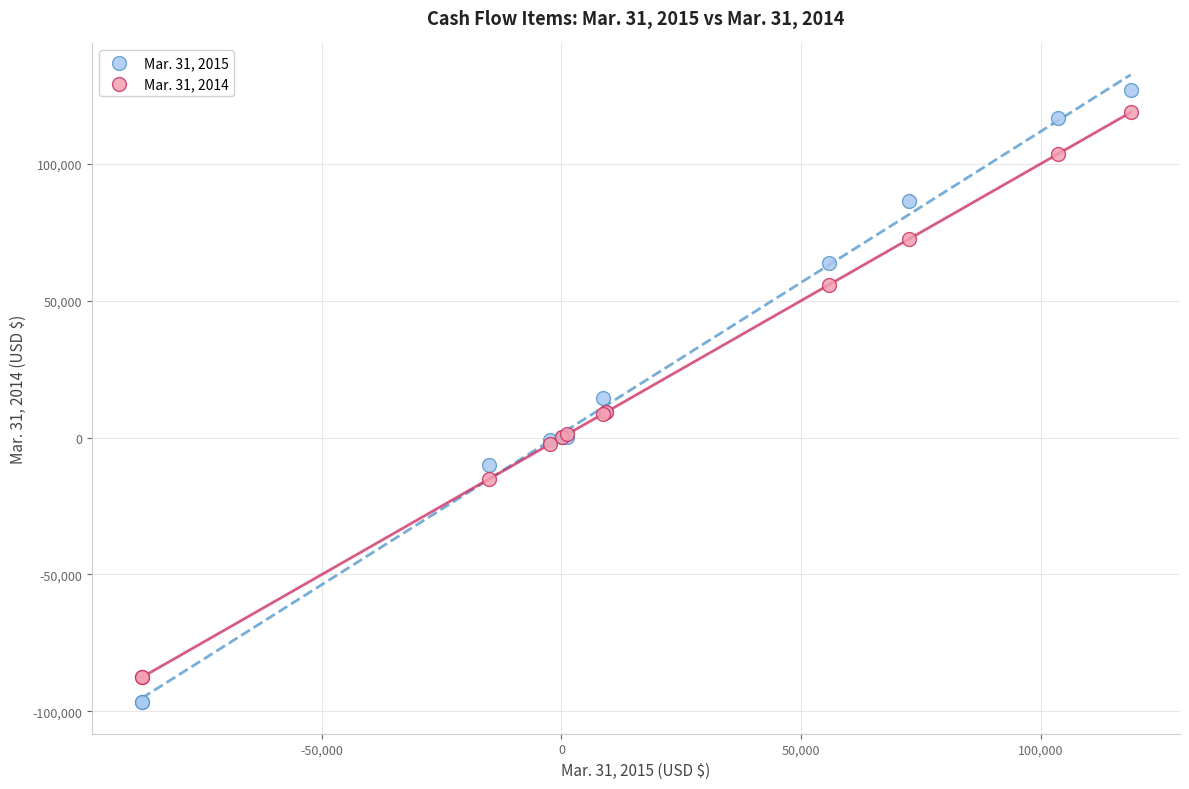

Which series has the widest spread of Y values?

Mar. 31, 2015